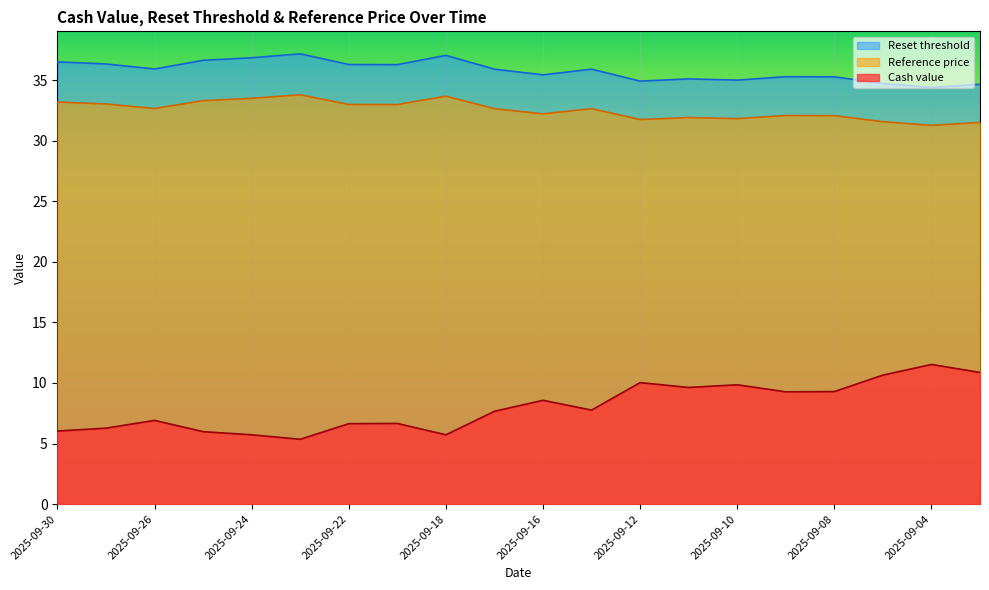

True or false: Cash value and Reference price cross at least once.

False